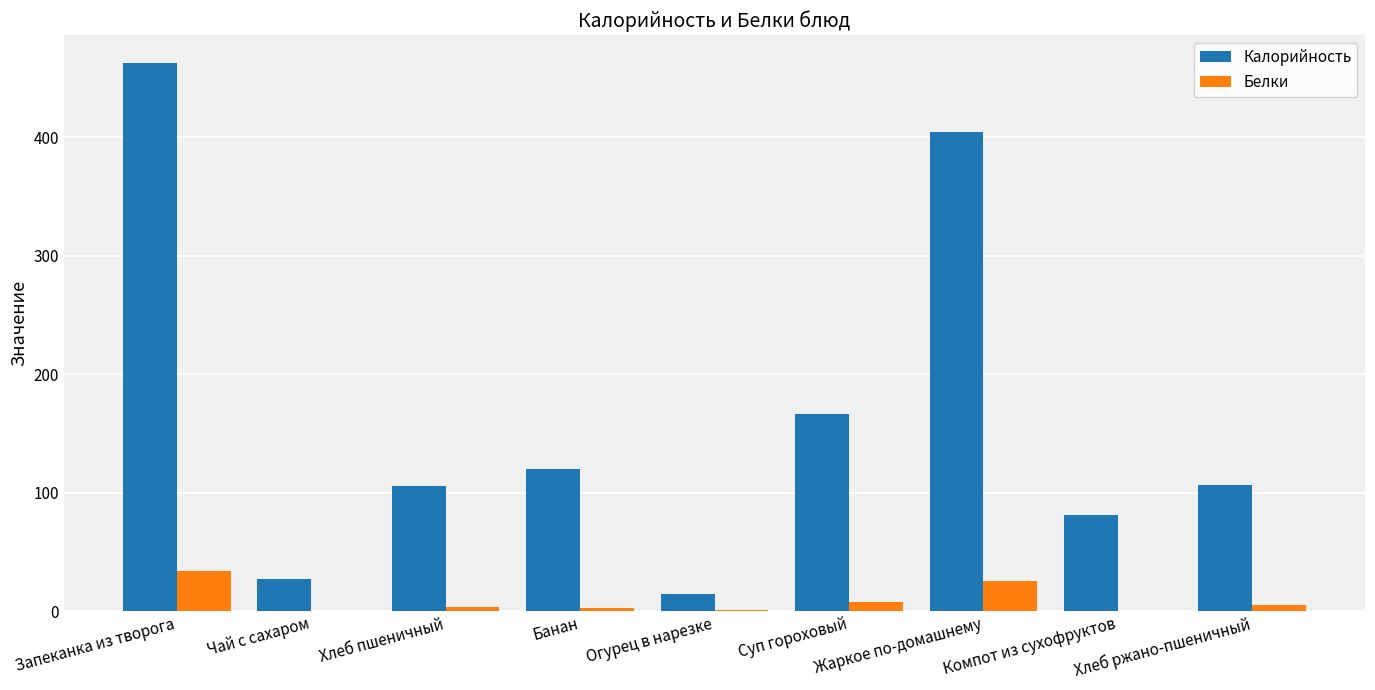

At which category is the sum across all series the highest?

Запеканка из творога